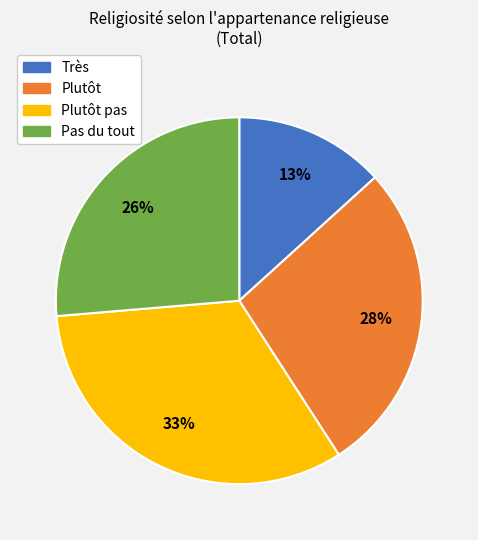

Is there any slice that represents more than half of the pie?

No